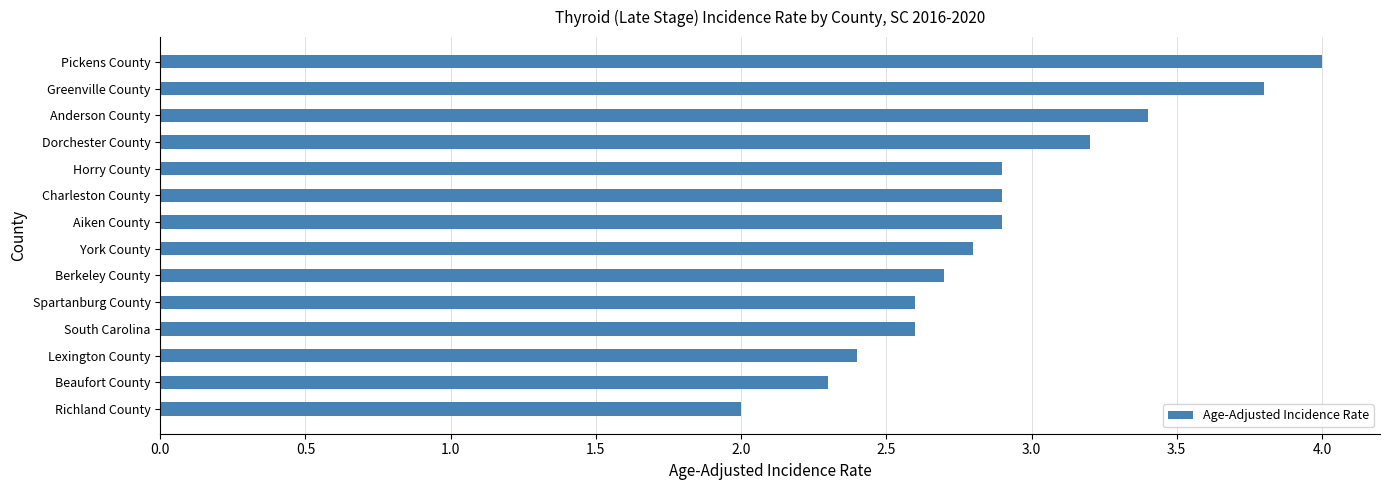

Is it true that the value at Aiken County is 2.9?

True